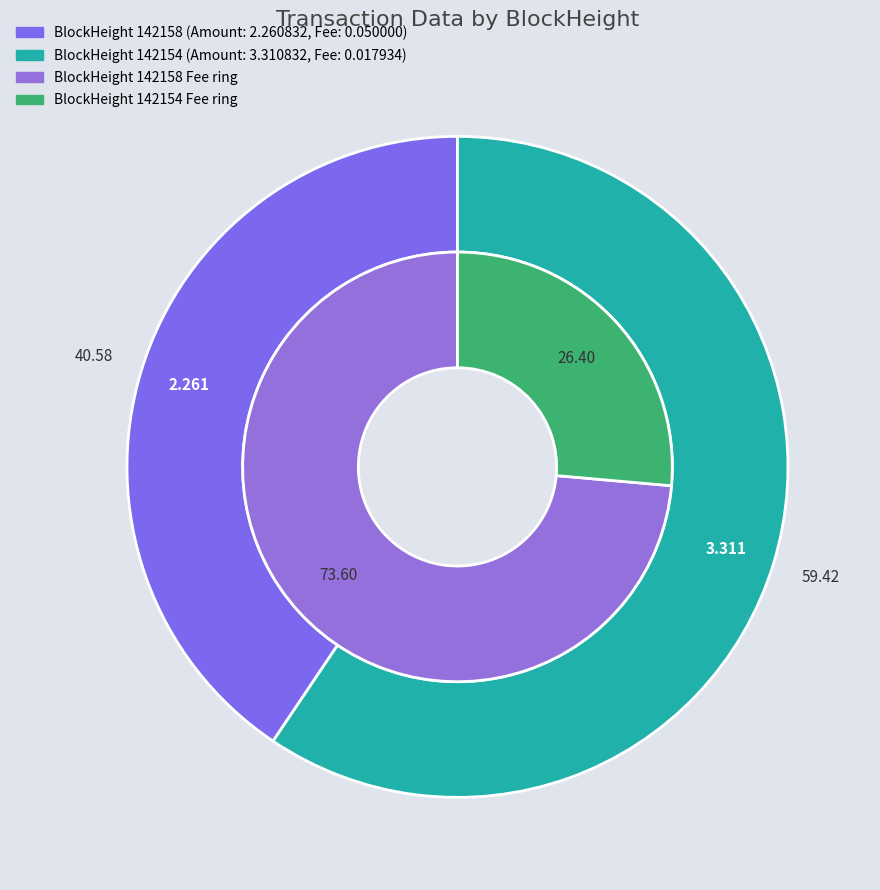

To the nearest percent, what is the combined percentage of 142154 and 142158?

100%